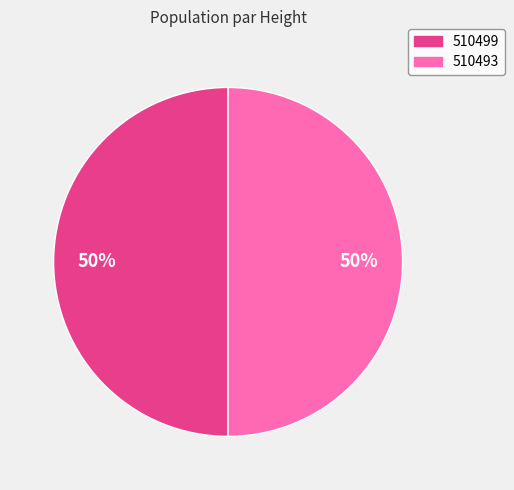

What is the ratio of the value at 510493 to the value at 510499?

1.0